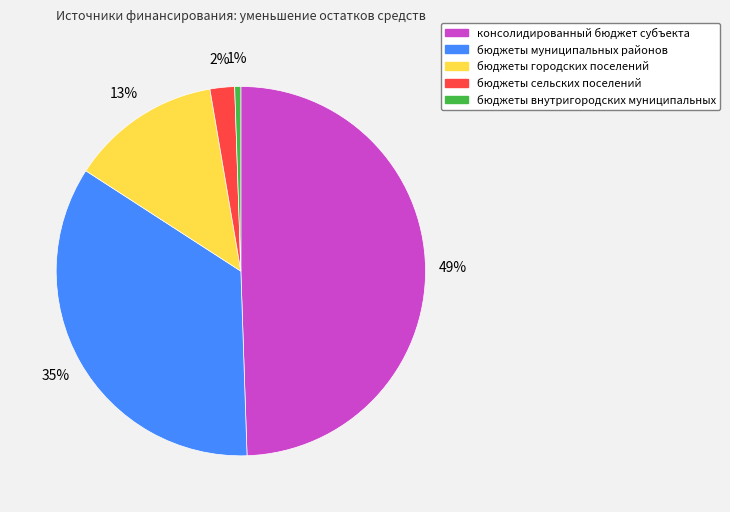

True or false: бюджеты городских поселений accounts for 22% of the total.

False